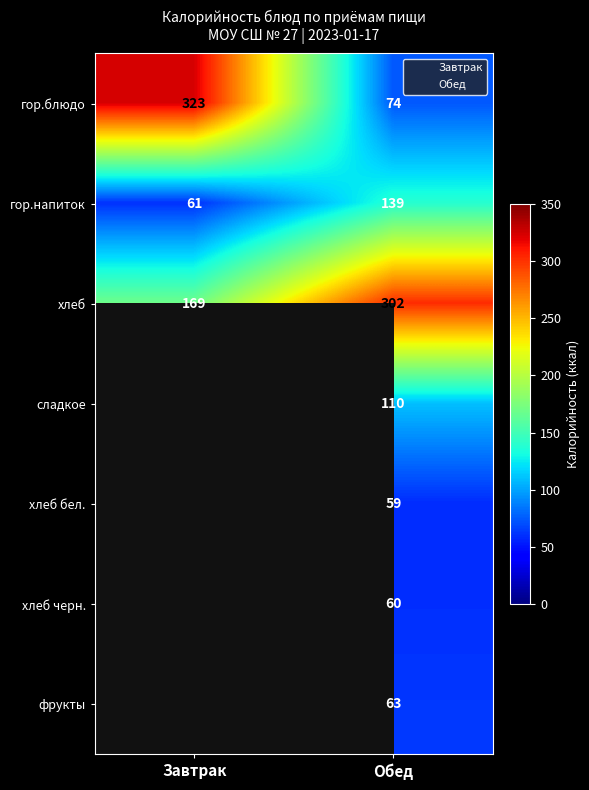

What is the total value across all series at Обед?

807.0